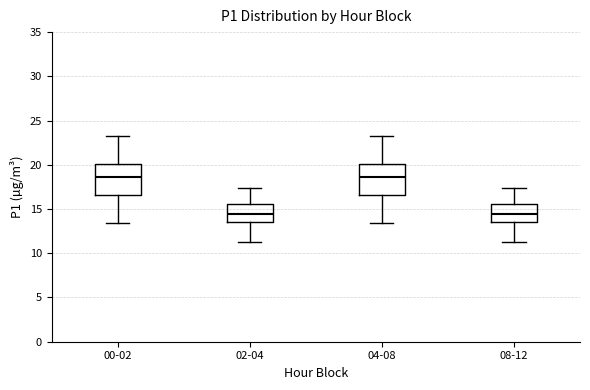

Reading left to right, read every box against the y-axis: the position of its median line, the range the box covers, and the ends of its whiskers. The values are not printed on the chart, so give them approximately, as read against the axis.

00-02: median 18.5, box 16.5 to 20.0, whiskers 13.5 to 23.0
02-04: median 14.5, box 13.5 to 15.5, whiskers 11.5 to 17.5
04-08: median 18.5, box 16.5 to 20.0, whiskers 13.5 to 23.0
08-12: median 14.5, box 13.5 to 15.5, whiskers 11.5 to 17.5